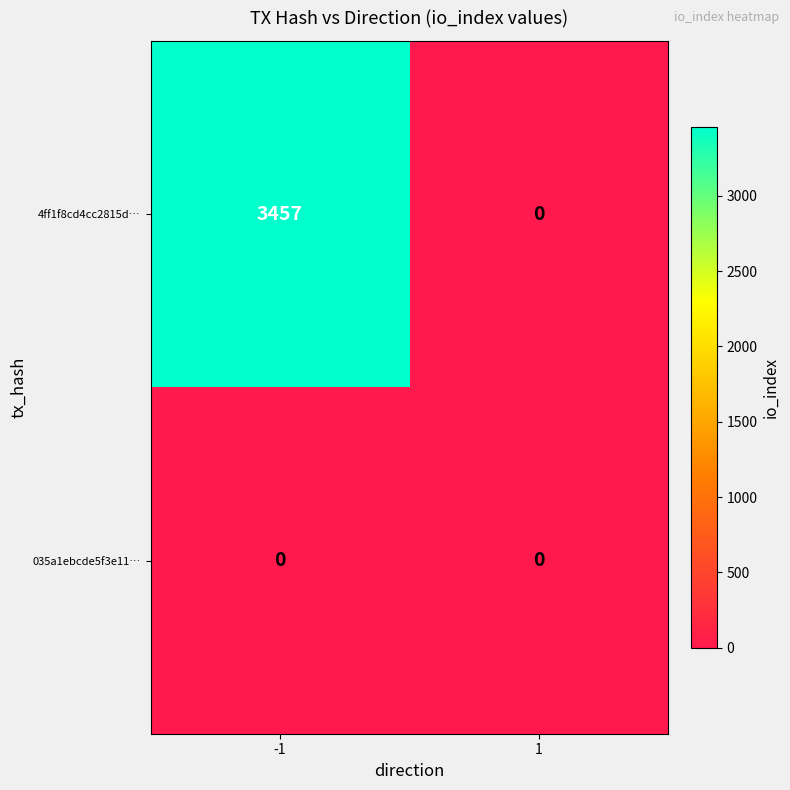

Which series has the widest spread of values?

4ff1f8cd4cc2815d…